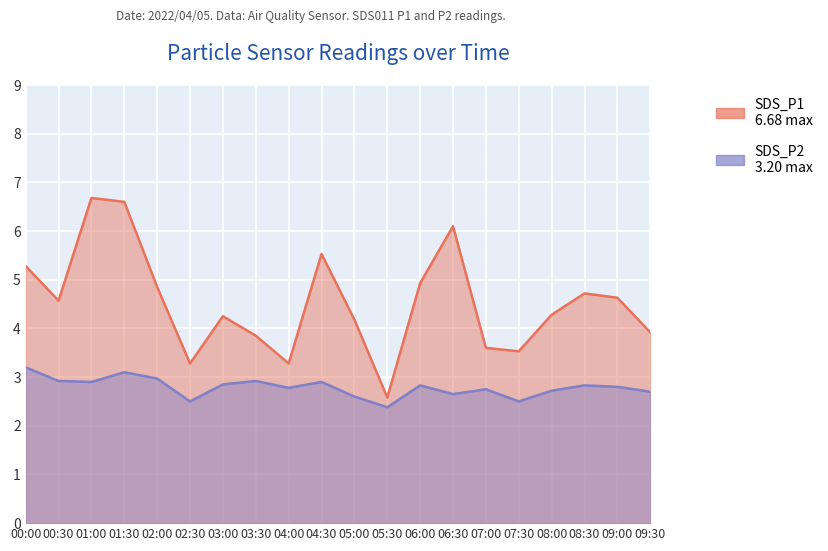

The value of SDS_P2 at 07:30 is 3.6. True or false?

False